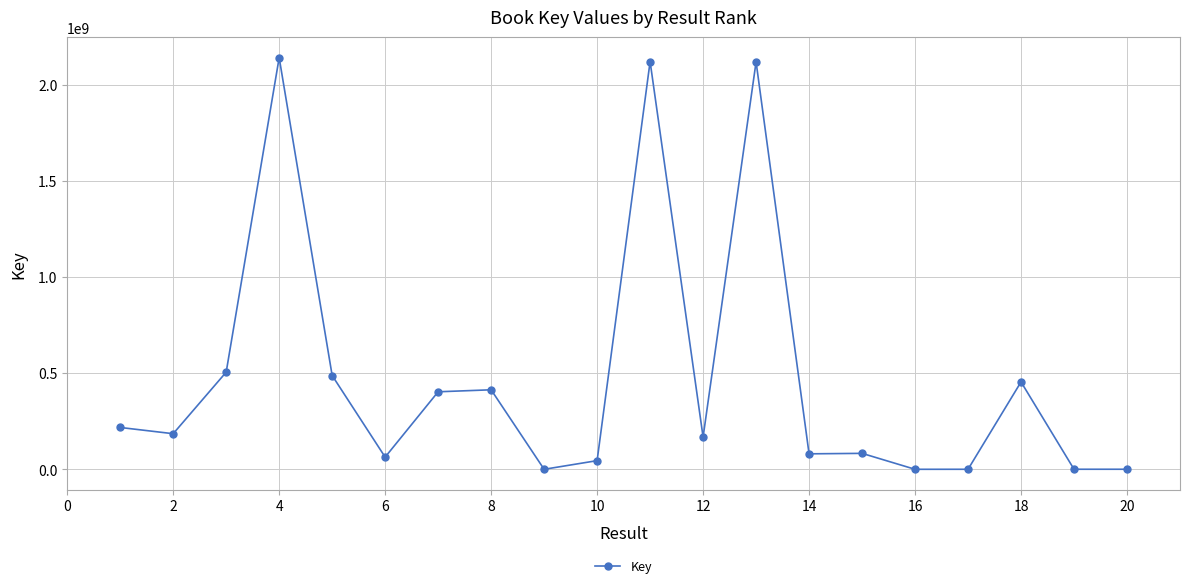

What is the maximum value shown in the chart?

2139648655